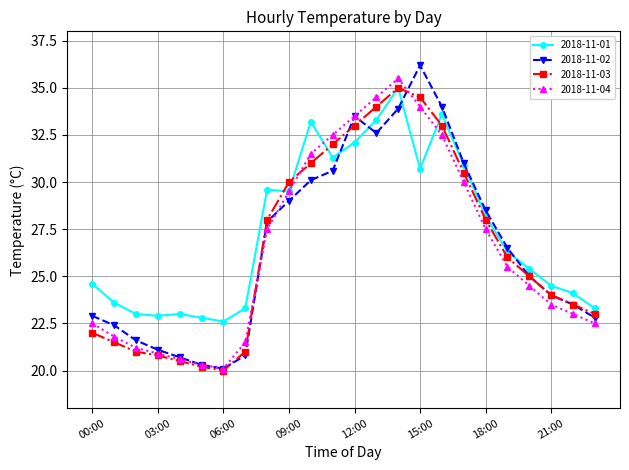

What is the value of the 2018-11-02 point at the 17th from the left?

34.0